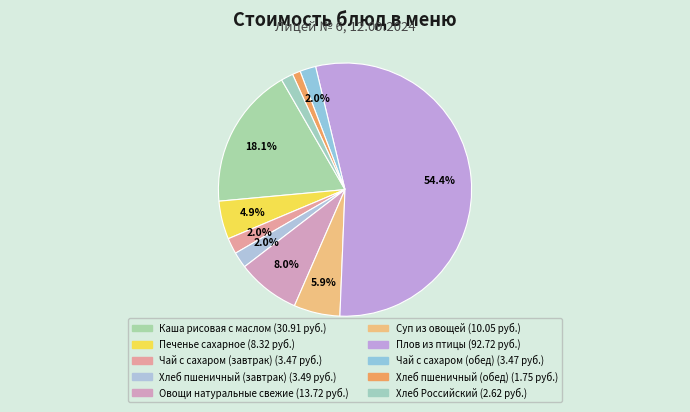

Is the sum of Печенье сахарное and Хлеб пшеничный (завтрак) greater than half?

No